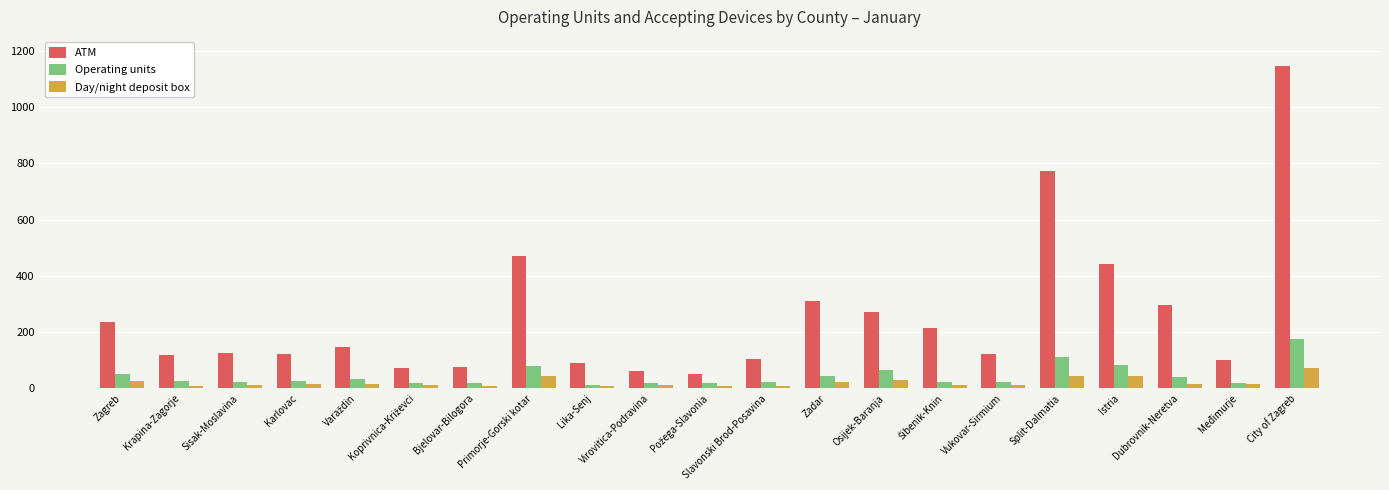

What is the label of the 1st bar from the right?

City of Zagreb